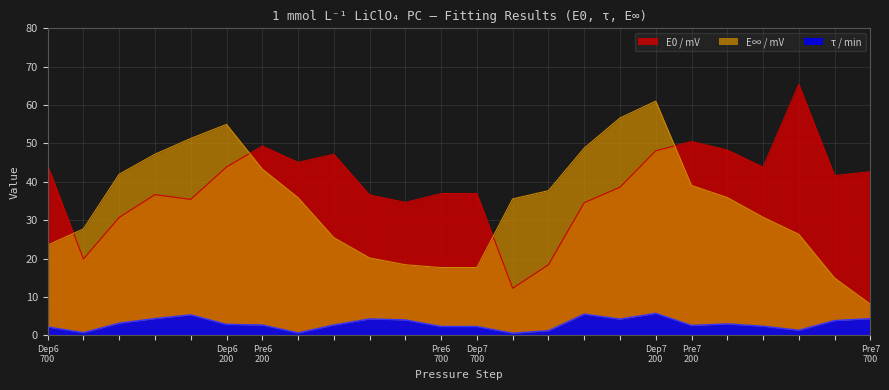

What is the label of the 14th point from the right?

600